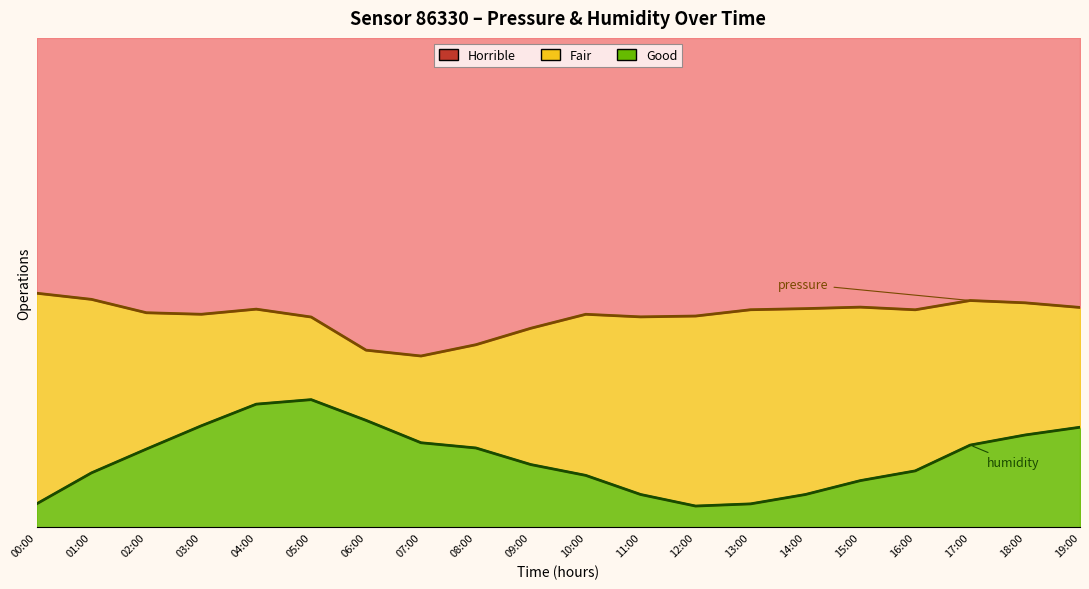

What is the ratio of the value at 11:00 to the value at 04:00?

0.3